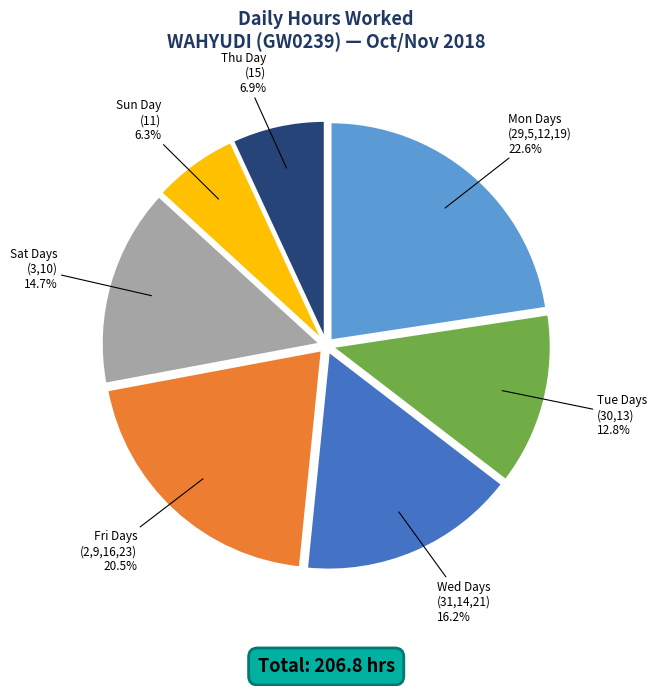

Does any single category account for the majority?

No